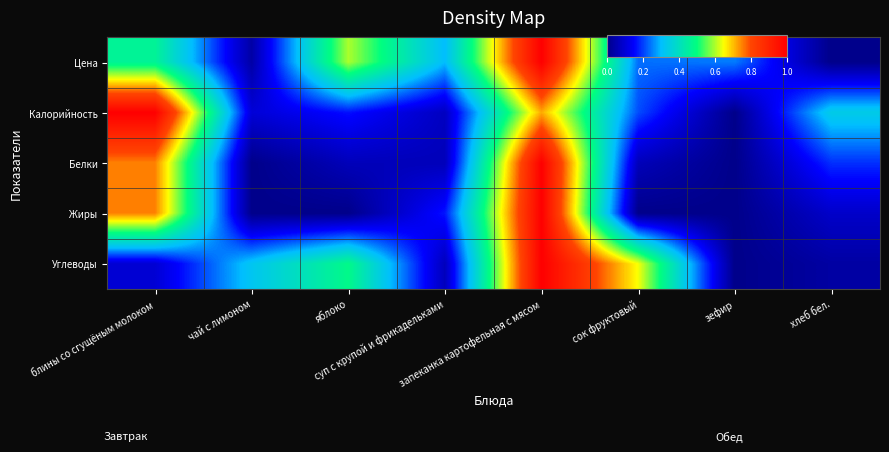

At which category does the chart reach its peak across all series?

запеканка картофельная с мясом